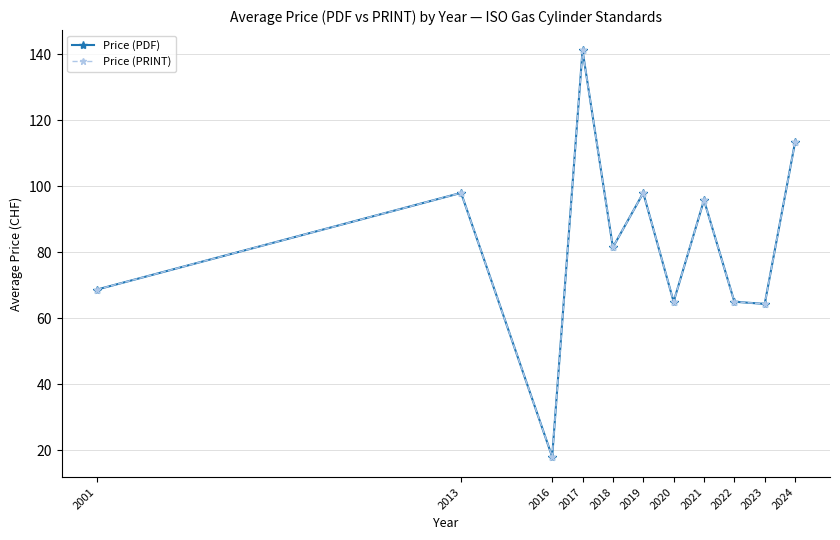

Is it true that Price (PRINT) equals 95.8 at 2021?

True